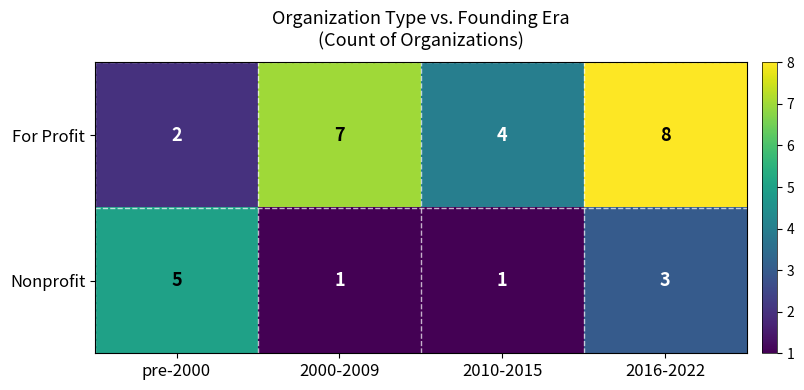

At which category is the sum across all series the highest?

2016-2022